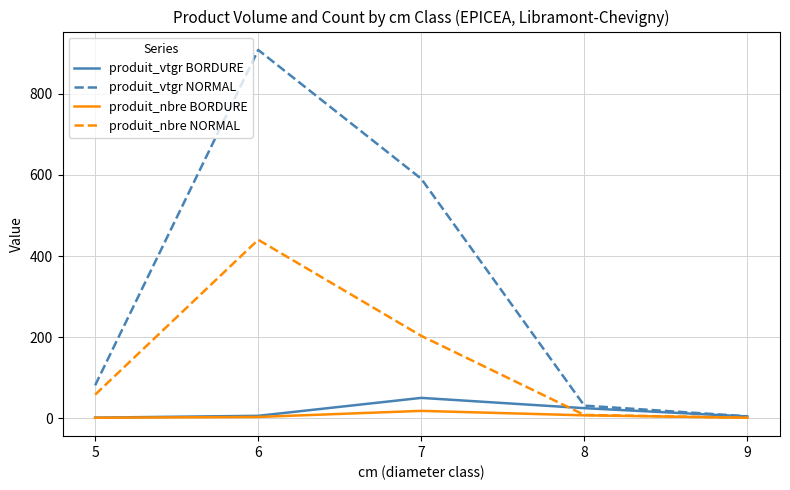

Which series has the largest total across all categories?

produit_vtgr NORMAL